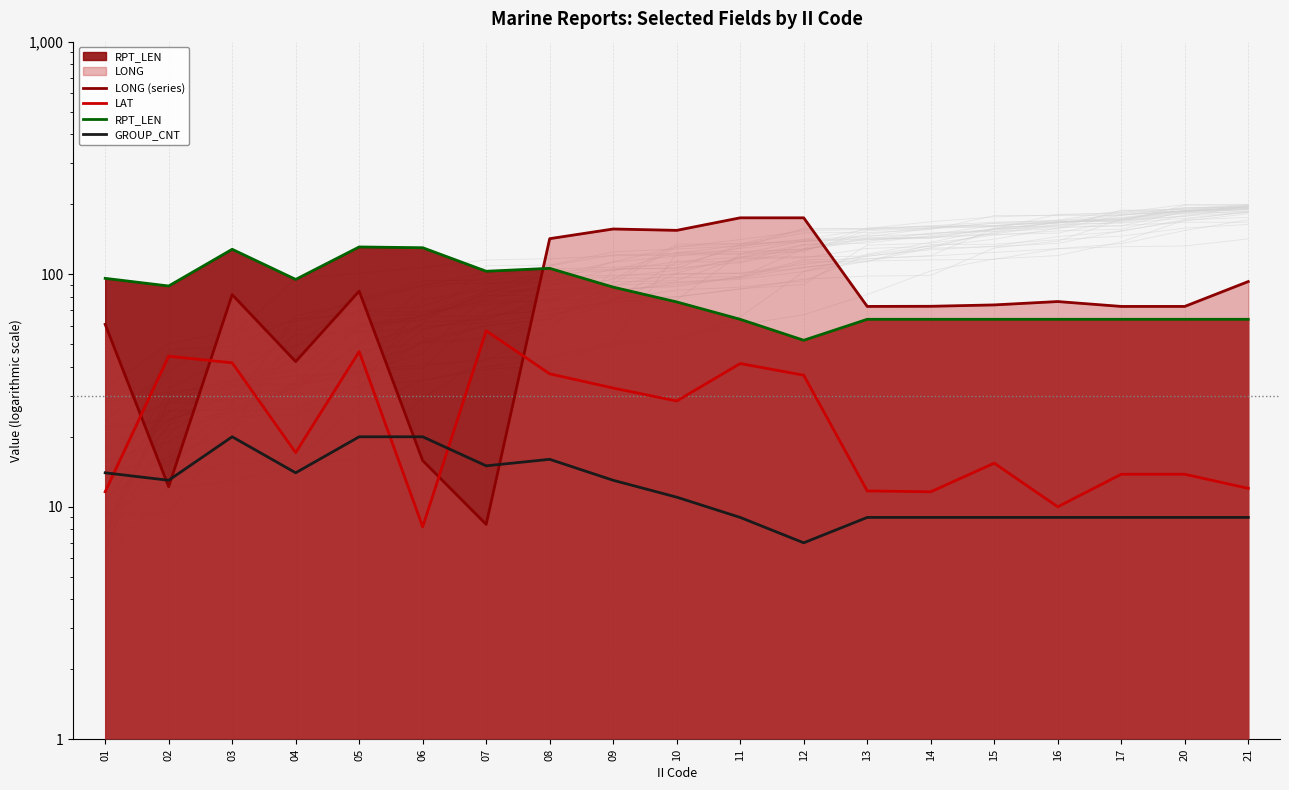

Between which two adjacent categories do LAT and GROUP_CNT first intersect?

01 and 02